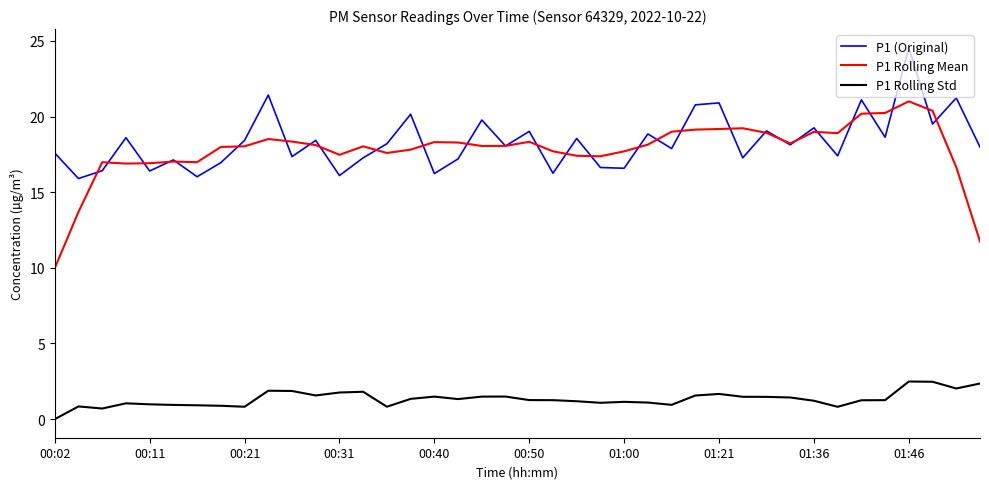

True or false: P1 (Original) and P1 Rolling Std intersect in this chart.

False